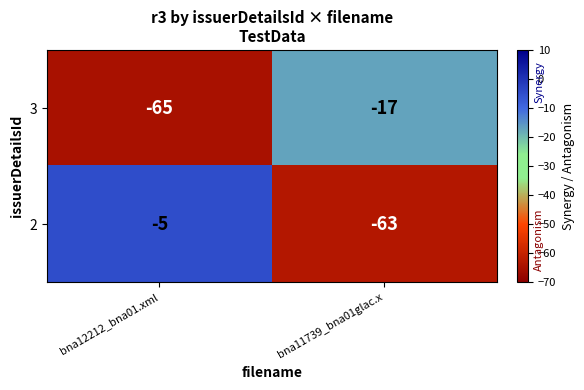

What is the maximum value shown in the chart?

-5